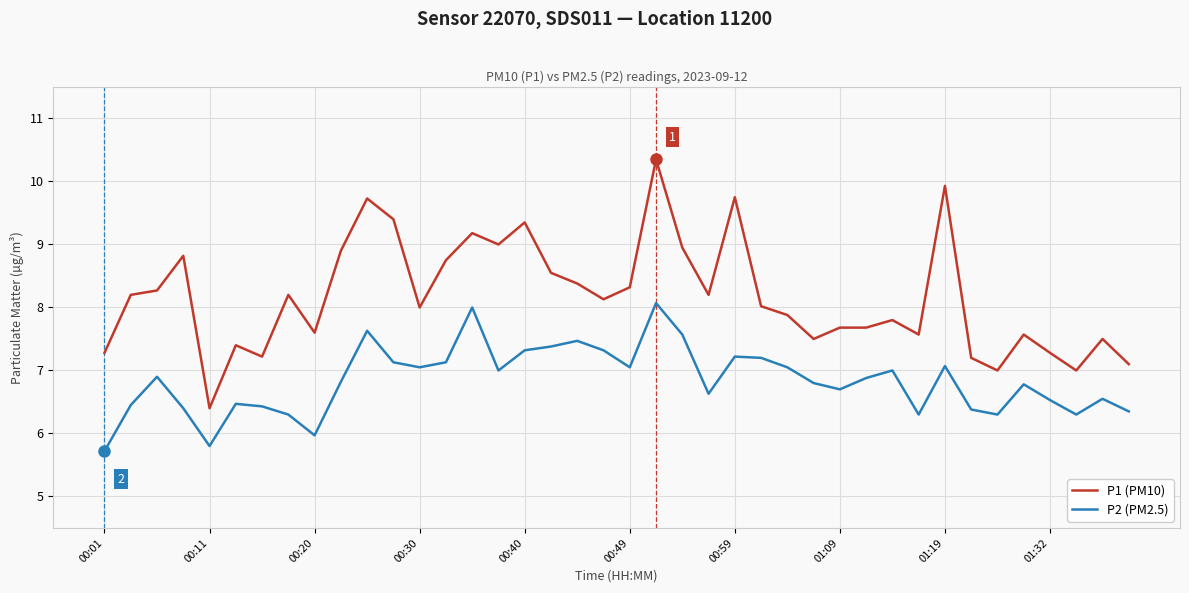

Which series has the largest total across all categories?

P1 (PM10)